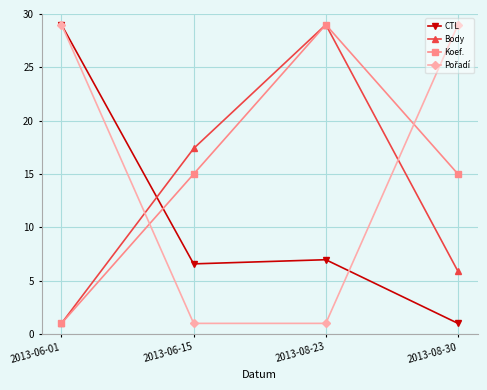

What is the average value of the Body series?

13.3